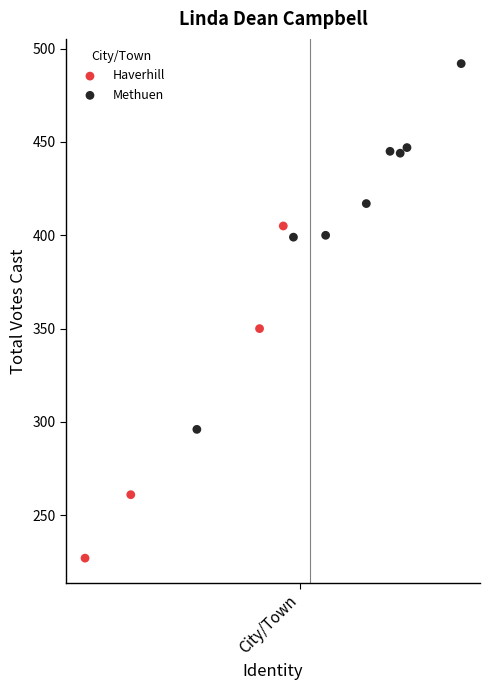

Which series contains the lowest Y value?

Haverhill